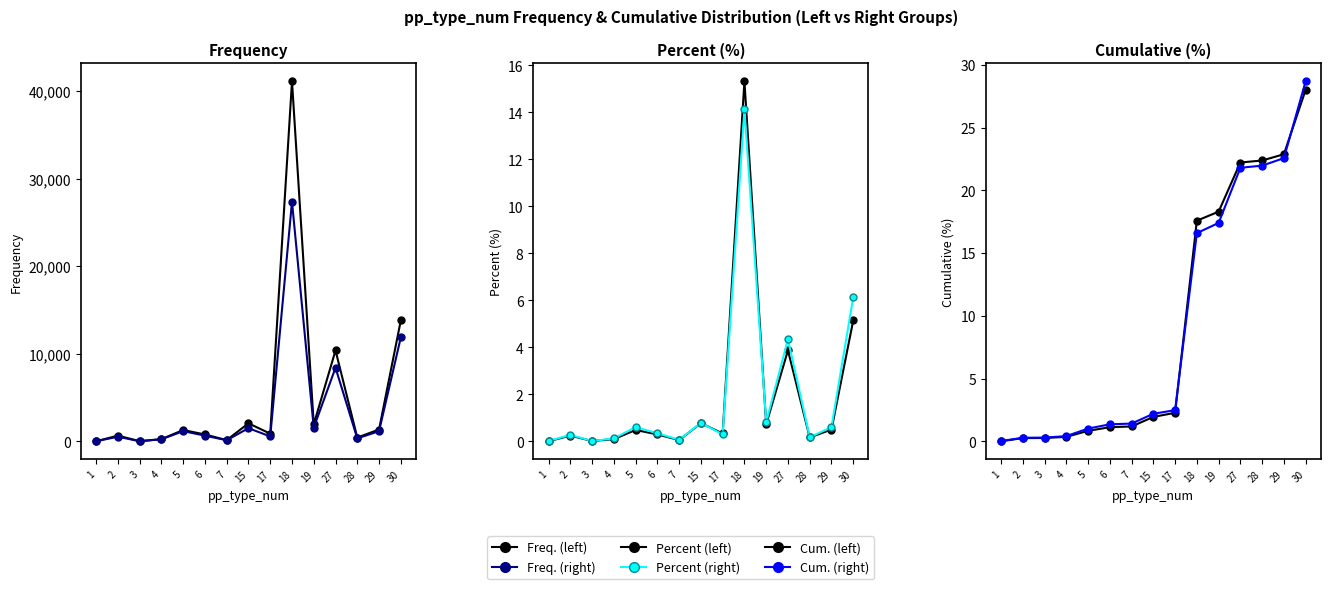

Does the chart have visible grid lines?

No